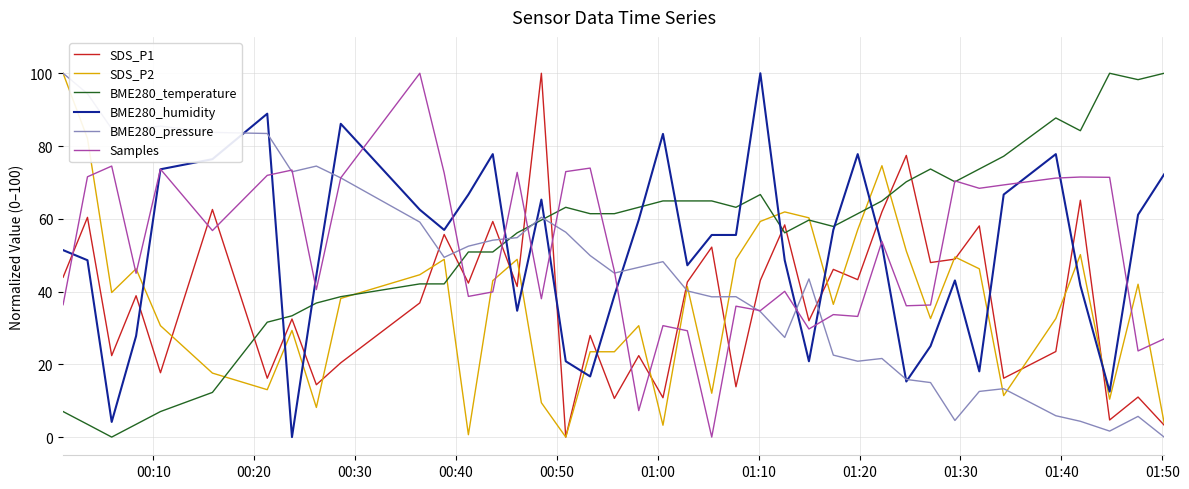

True or false: SDS_P2 and SDS_P1 cross at least once.

True